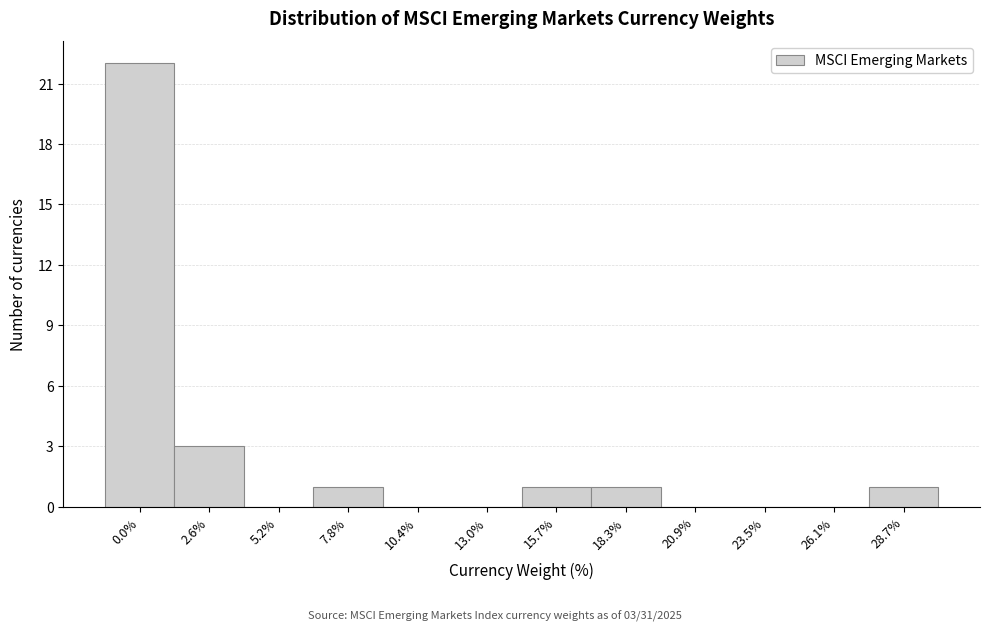

Reading left to right, list all the values displayed in this chart.

0.0%=22	2.6%=3	5.2%=0	7.8%=1	10.4%=0	13.0%=0	15.7%=1	18.3%=1	20.9%=0	23.5%=0	26.1%=0	28.7%=1